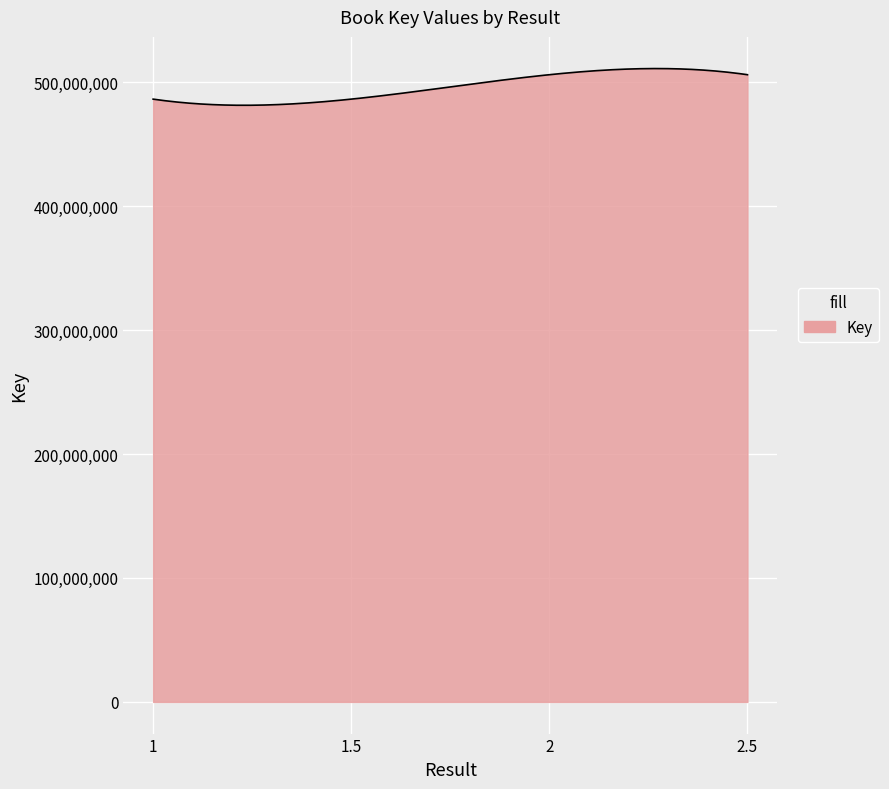

What is the difference between the maximum and minimum values?

29632447.3